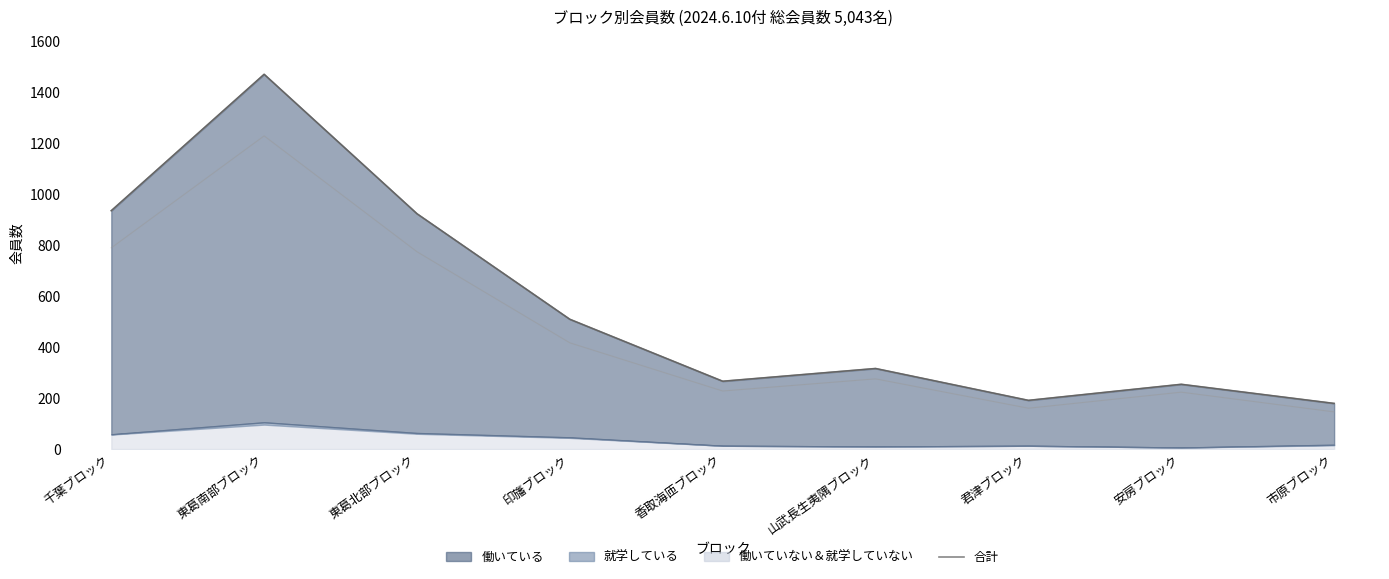

What is the ratio of the value at 君津ブロック to the value at 山武長生夷隅ブロック?

0.6